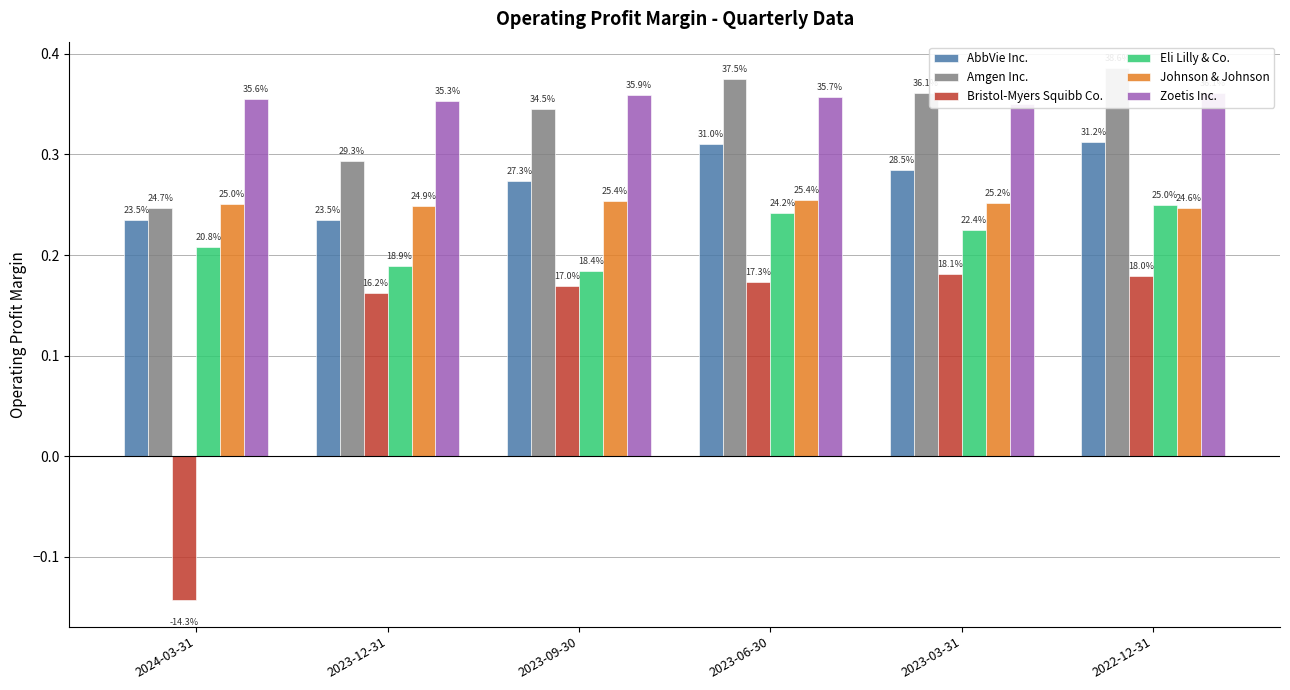

Which series has the widest spread of values?

Bristol-Myers Squibb Co.